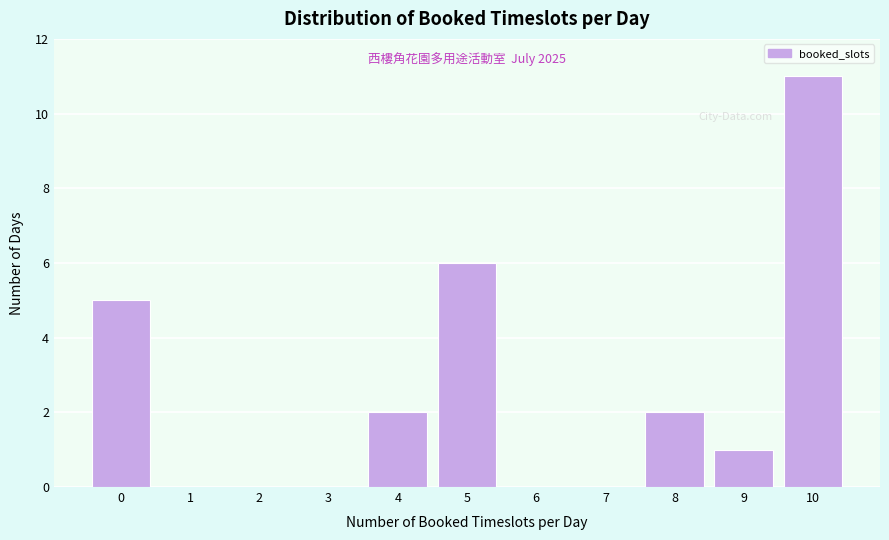

Reading left to right, list all the values displayed in this chart.

0=5	1=0	2=0	3=0	4=2	5=6	6=0	7=0	8=2	9=1	10=11